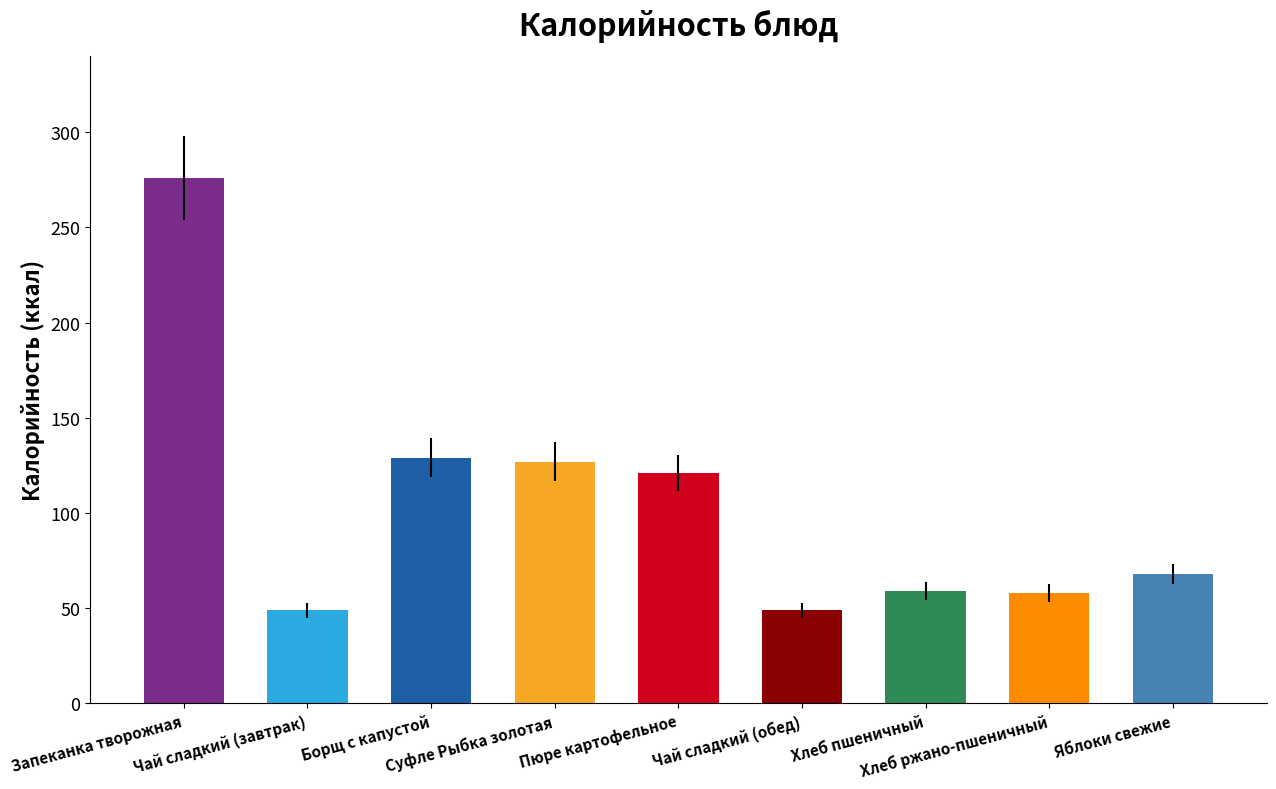

What is the change in value from Чай сладкий (завтрак) to Хлеб ржано-пшеничный?

+9